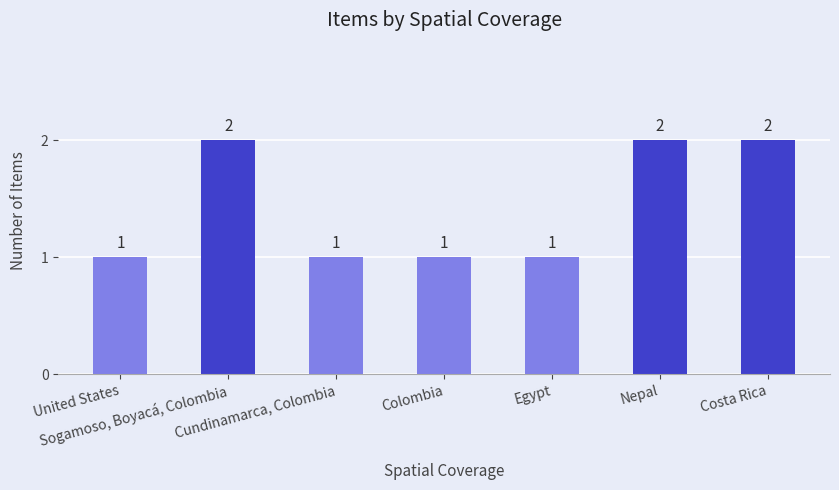

Reading left to right, extract all data points from this chart.

United States=1	Sogamoso, Boyacá, Colombia=2	Cundinamarca, Colombia=1	Colombia=1	Egypt=1	Nepal=2	Costa Rica=2